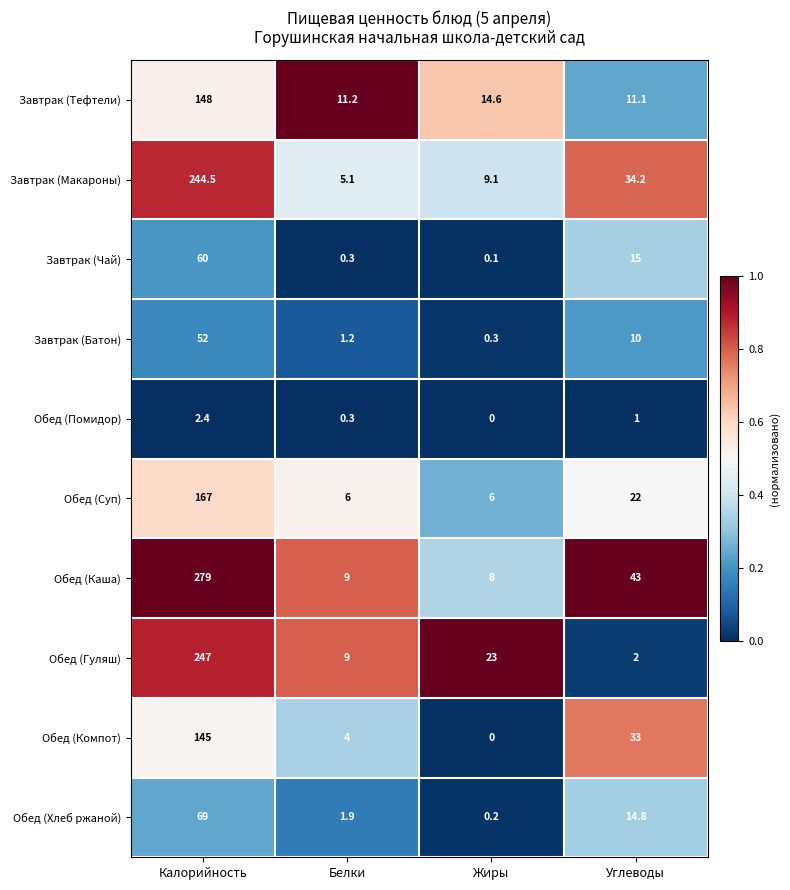

At which label does Завтрак (Чай) reach its minimum?

Жиры